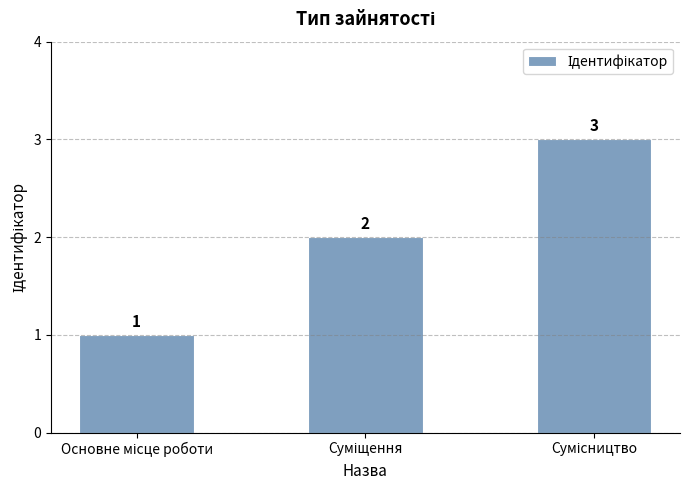

Are the bars grouped side by side (vs. stacked)?

No